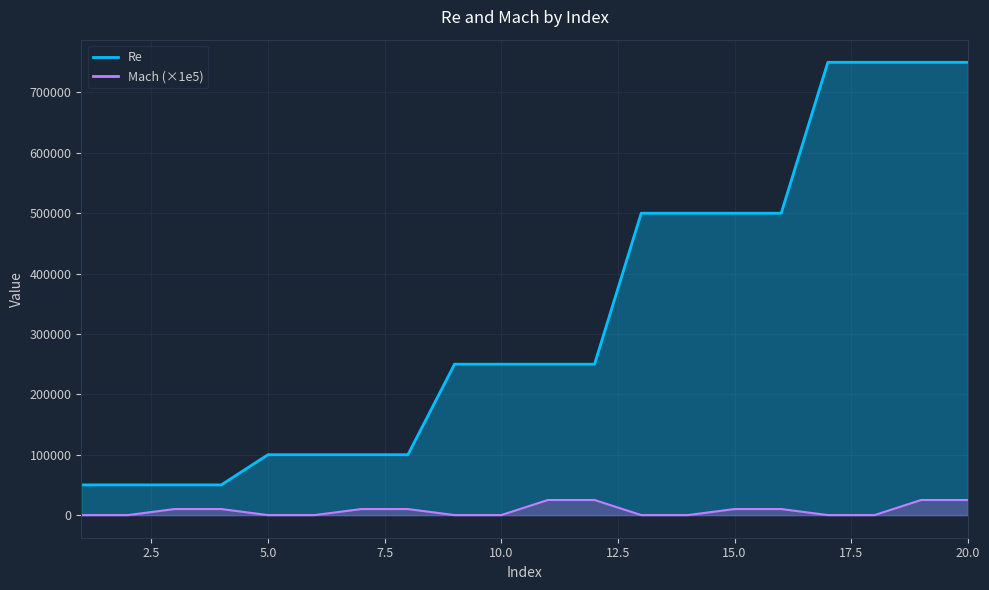

What is the average value of the Mach series?

8000